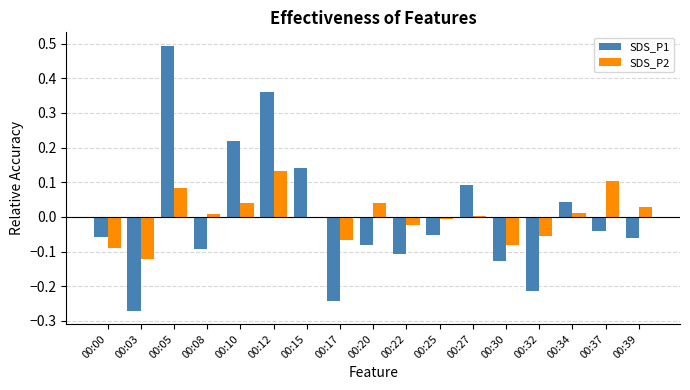

Which series has the widest spread of values?

SDS_P1